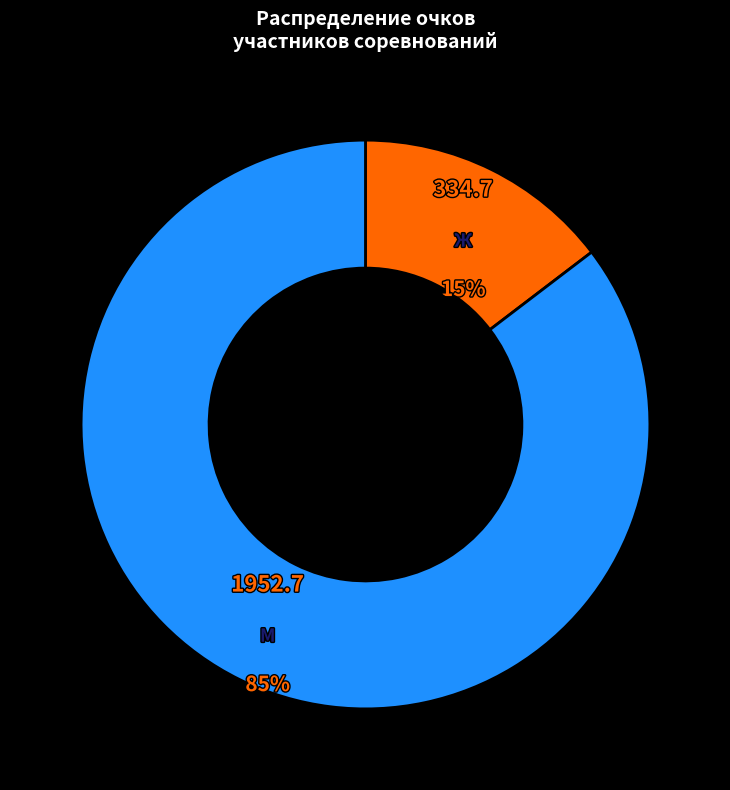

To the nearest percent, what is the average slice percentage?

50%